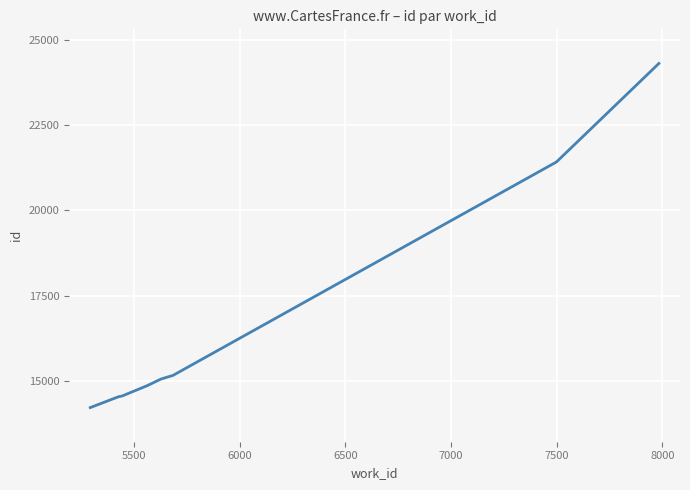

What is the greatest value displayed?

24299